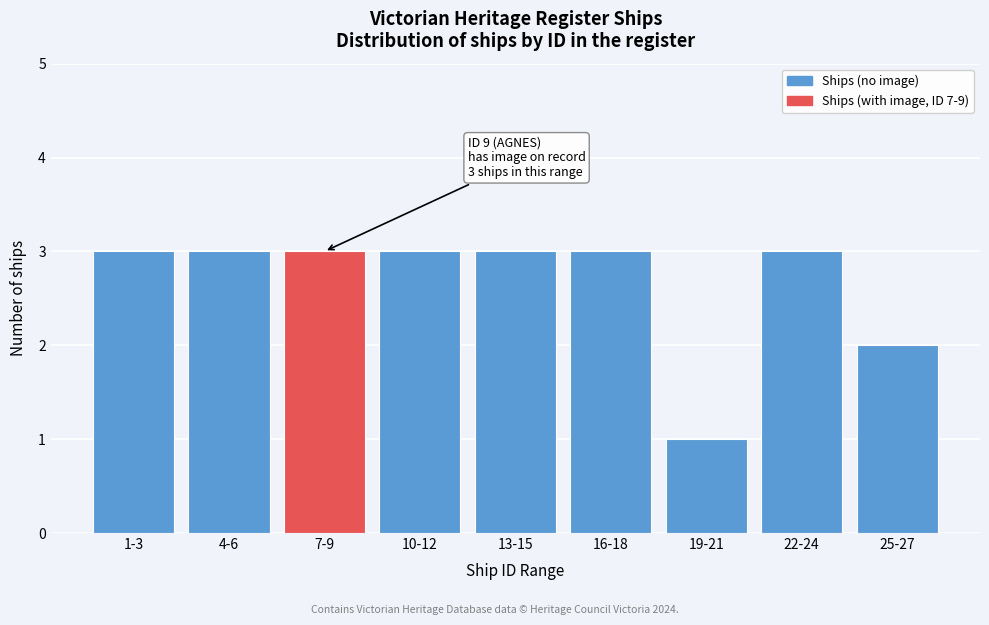

Reading right to left, list all the values displayed in this chart.

25-27=2	22-24=3	19-21=1	16-18=3	13-15=3	10-12=3	7-9=3	4-6=3	1-3=3